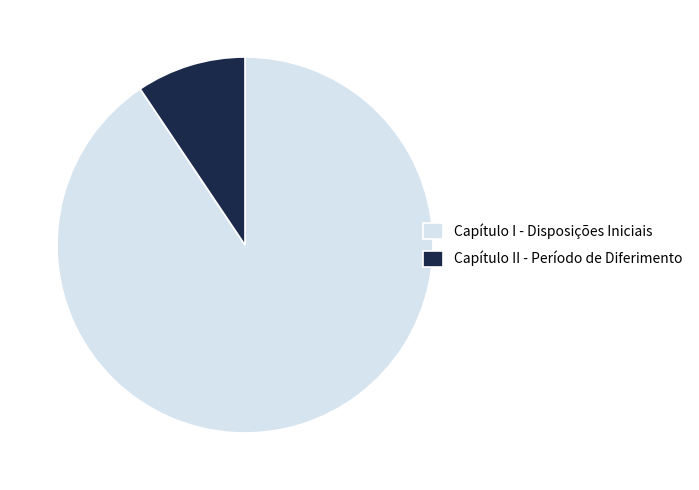

Is Capítulo I - Disposições Iniciais the majority of the pie?

Yes